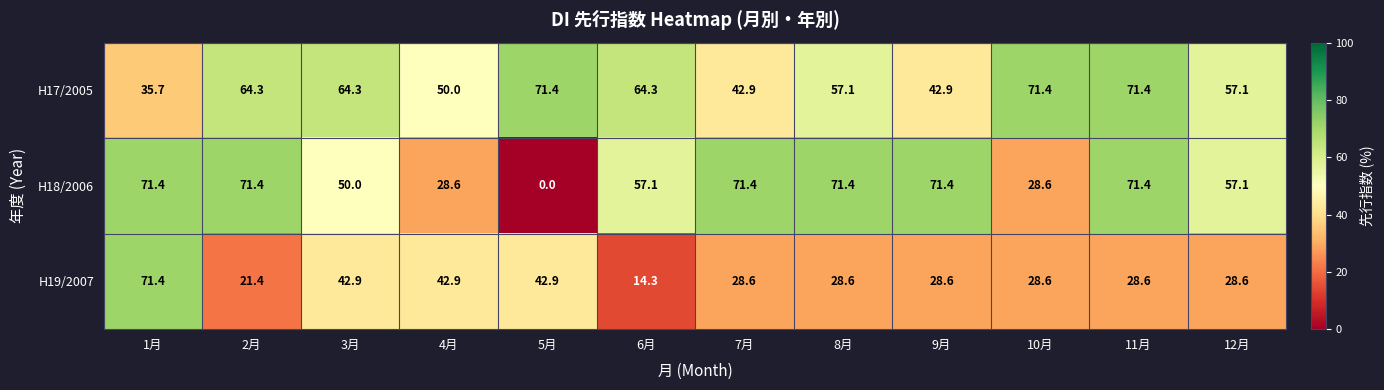

List the series in order of their overall mean, lowest first.

H19/2007, H18/2006, H17/2005